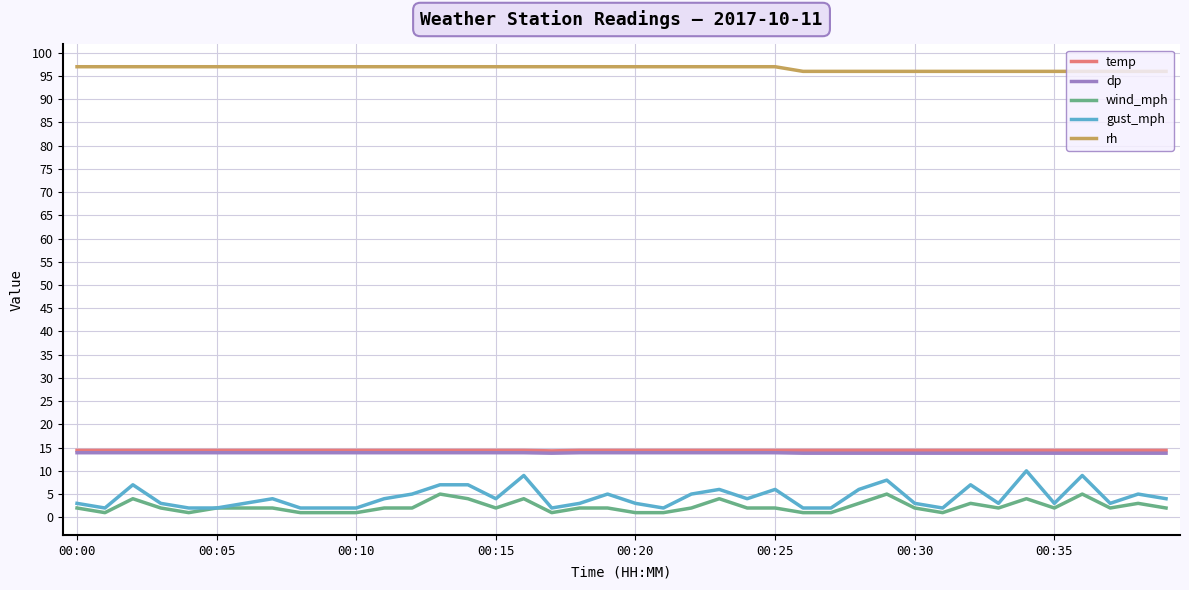

Which series has the largest total across all categories?

rh